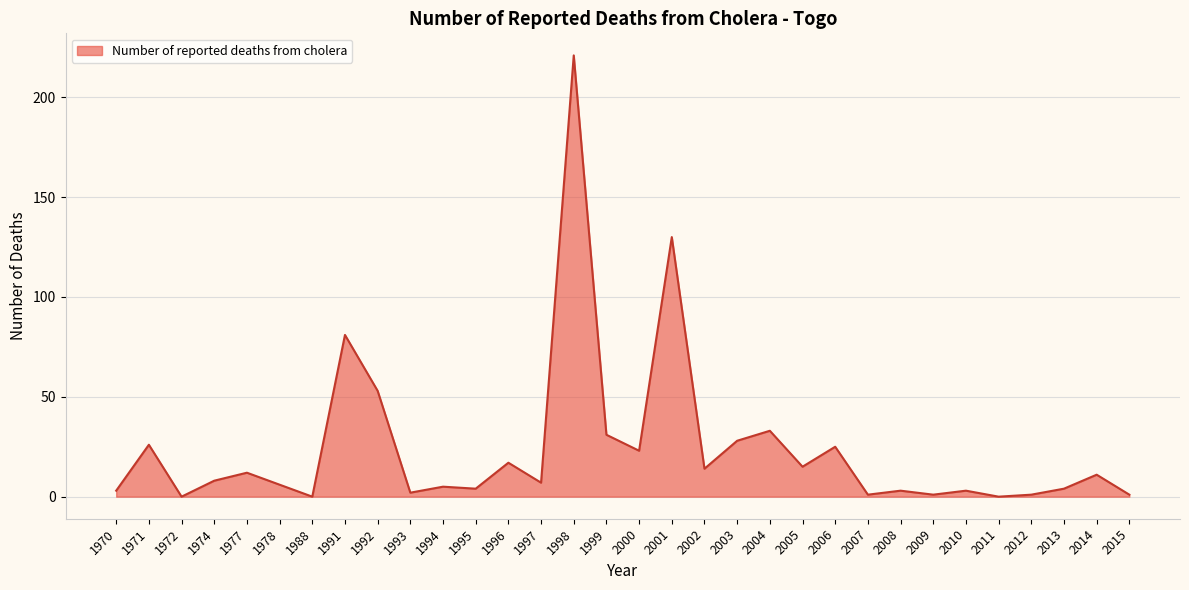

The chart shows a value of 5 at 1994. True or false?

True